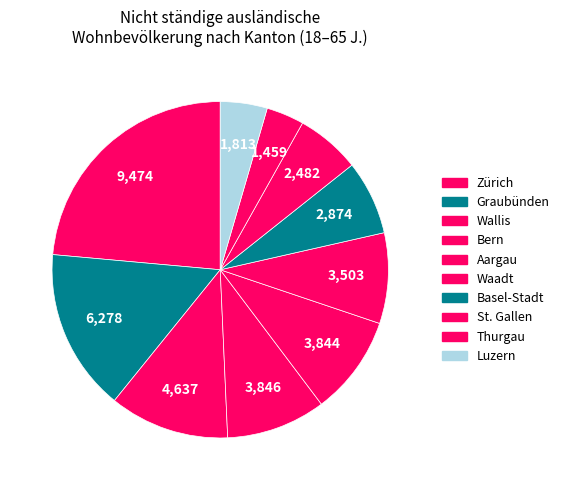

To the nearest percent, what is the average slice percentage?

10%